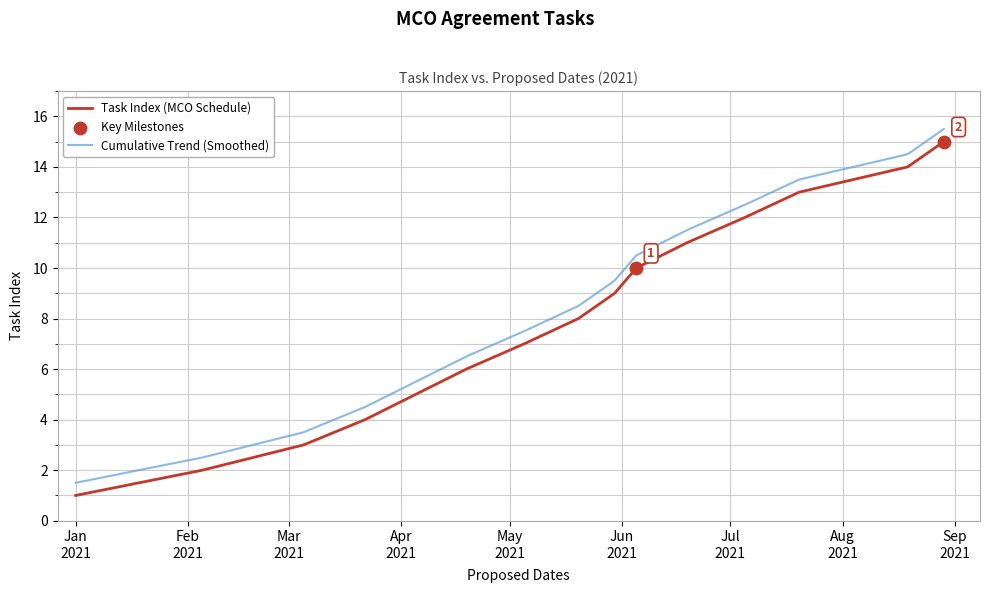

What is the change in value from 2021-07-05 to 2021-08-19?

+2